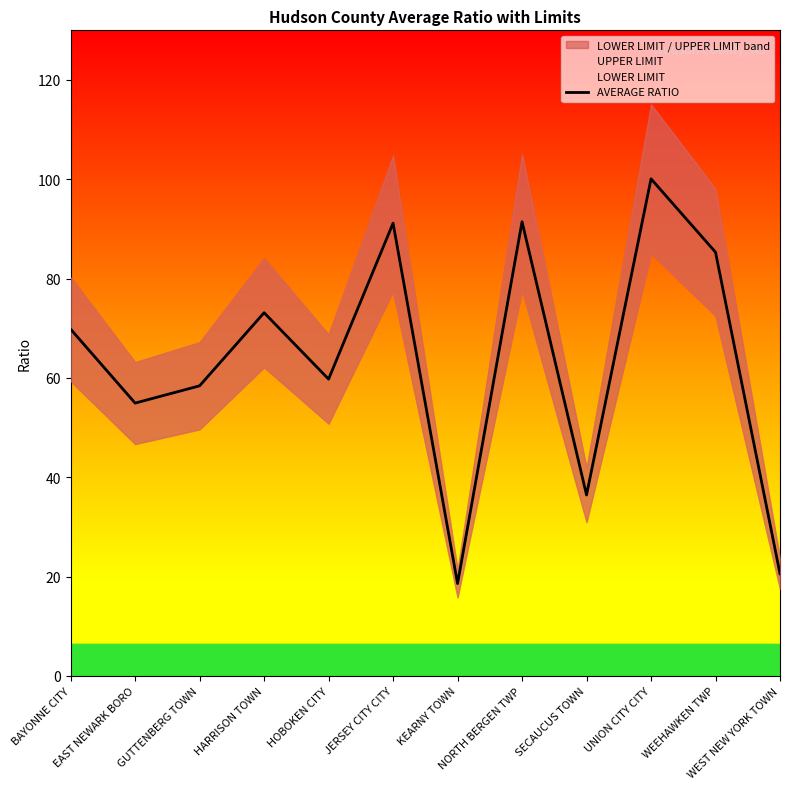

Which series changed the most between KEARNY TOWN and NORTH BERGEN TWP?

UPPER LIMIT